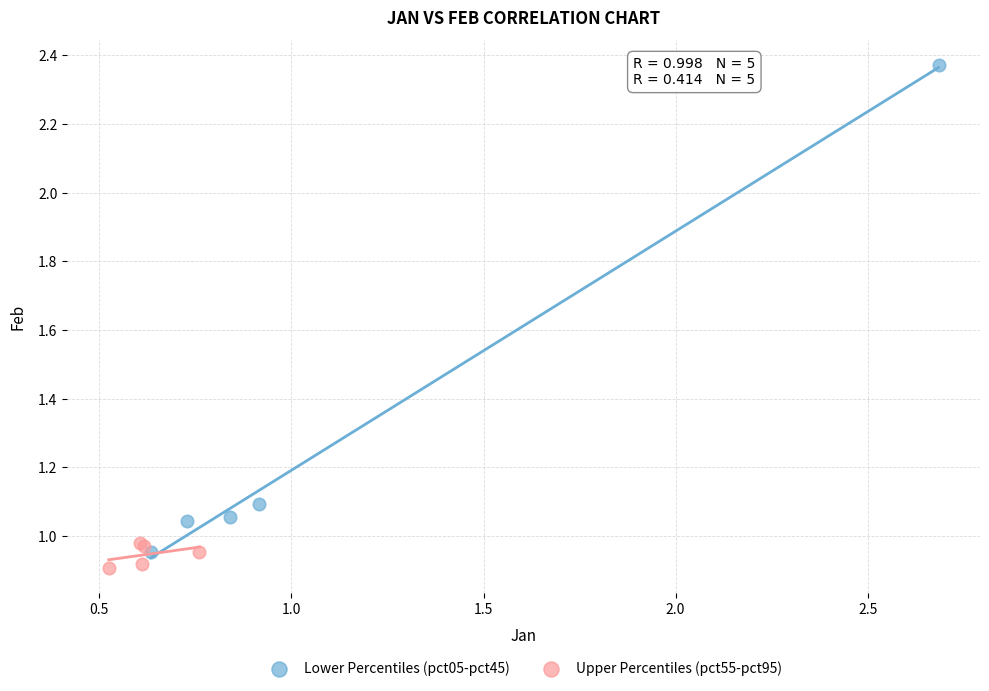

Which series contains the highest Y value?

Lower Percentiles (pct05-pct45)